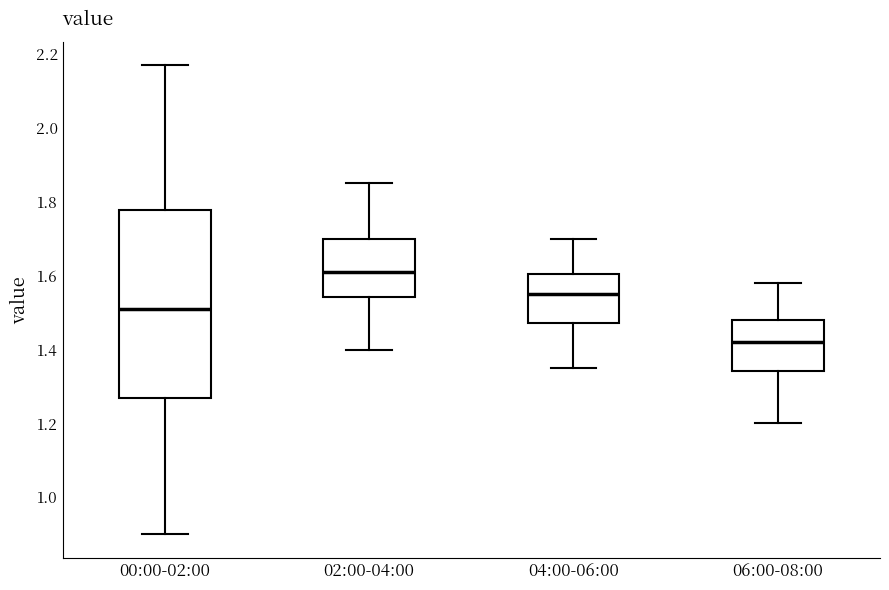

Reading left to right, transcribe this box plot: for each box, give where its median line is, the range the box spans, and where its two whiskers end, as read against the y-axis. The values are not printed on the chart, so give them approximately, as read against the axis.

00:00-02:00: median 1.52, box 1.28 to 1.78, whiskers 0.90 to 2.18
02:00-04:00: median 1.62, box 1.54 to 1.70, whiskers 1.40 to 1.86
04:00-06:00: median 1.56, box 1.48 to 1.60, whiskers 1.36 to 1.70
06:00-08:00: median 1.42, box 1.34 to 1.48, whiskers 1.20 to 1.58